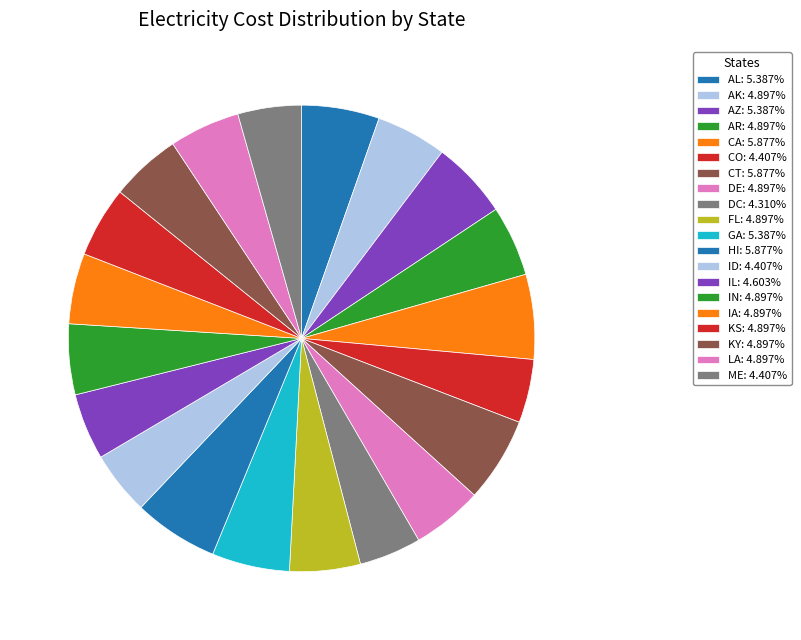

How many slices are in this pie chart?

20